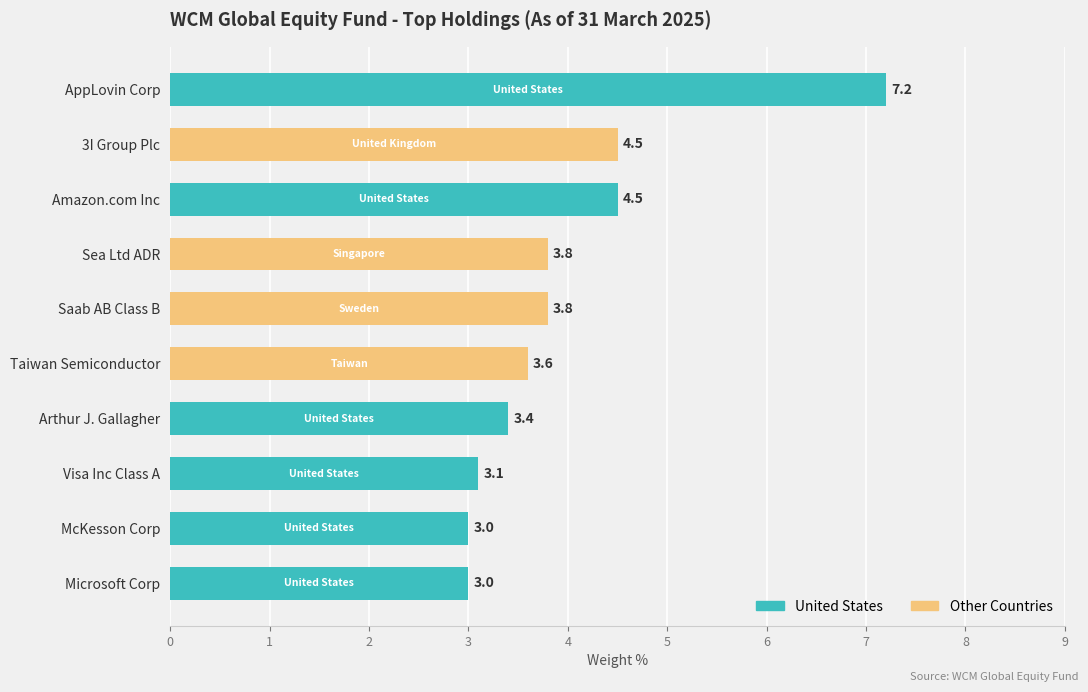

What is the average value?

4.0